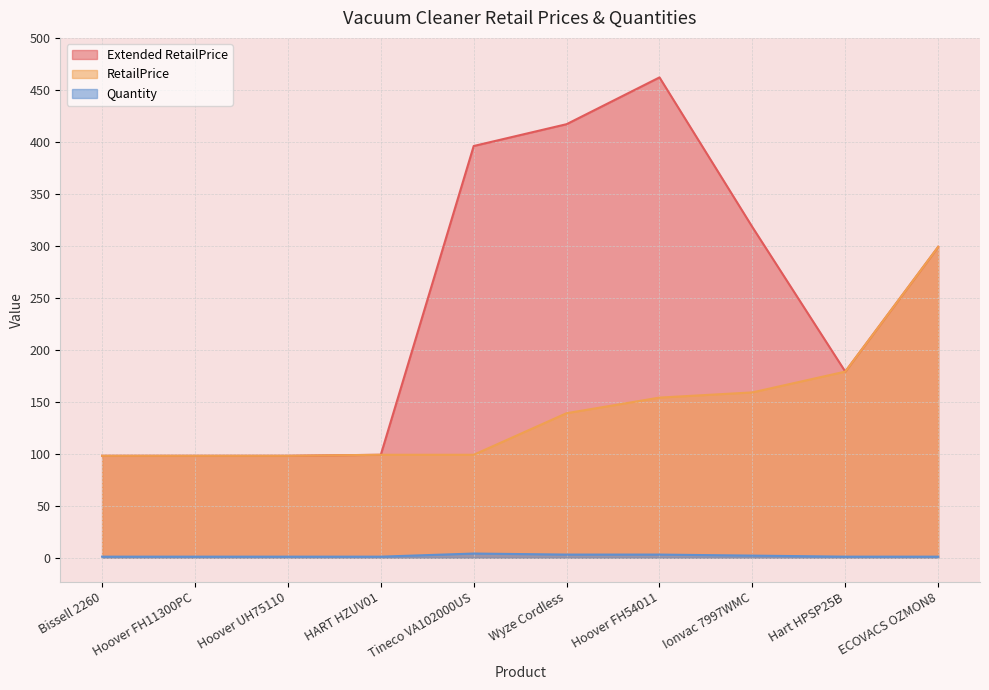

Reading left to right, list all the values displayed in this chart.

Extended RetailPrice: 98	98	98	99	396	417	462	318	179	299
RetailPrice: 98	98	98	99	99	139	154	159	179	299
Quantity: 1	1	1	1	4	3	3	2	1	1